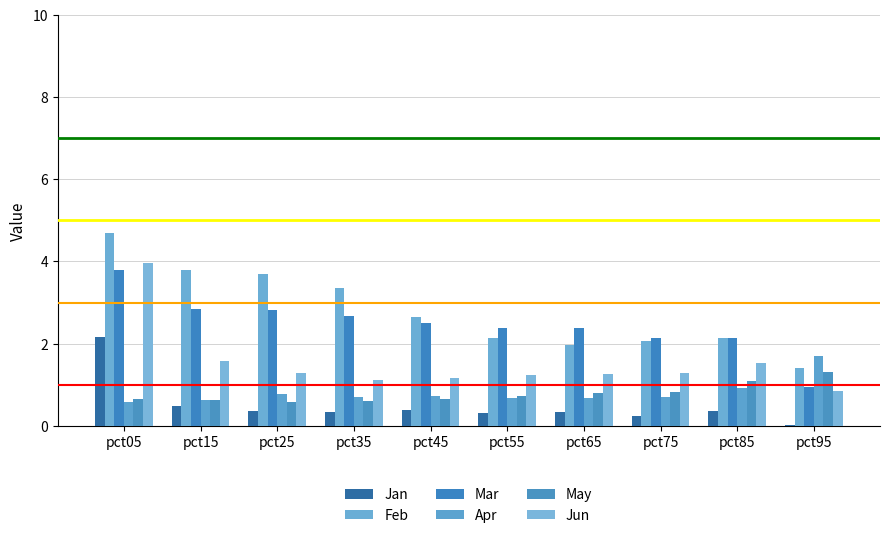

How many data points does each series have?

10